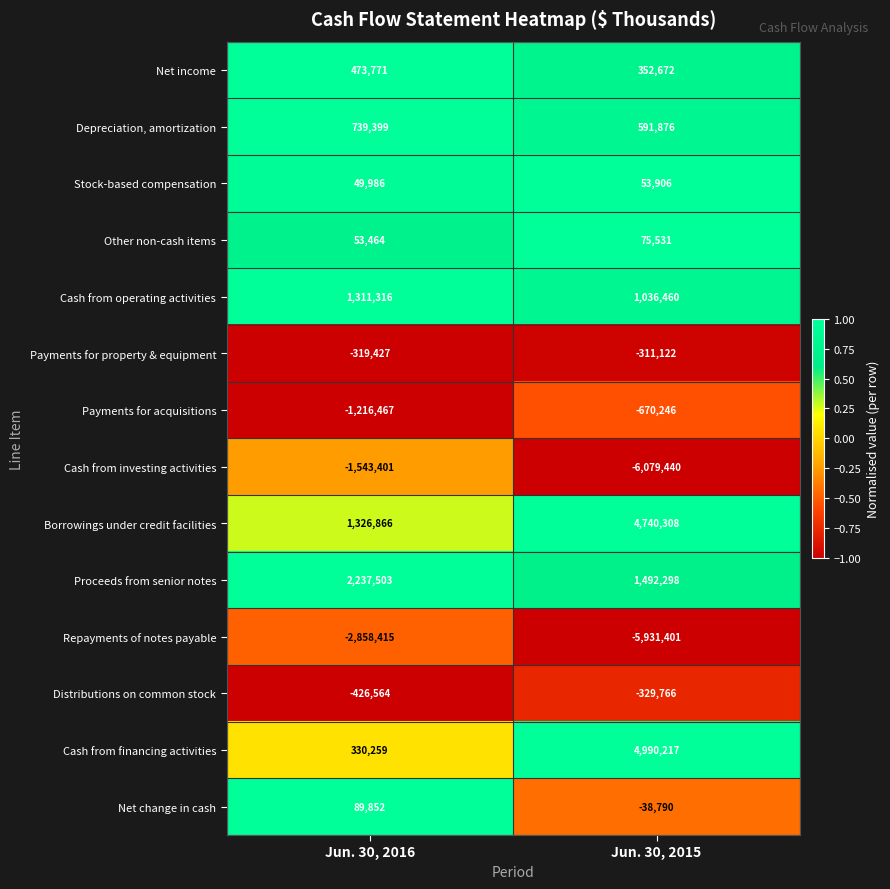

At which label is Other non-cash items closest to 64497?

Jun. 30, 2016